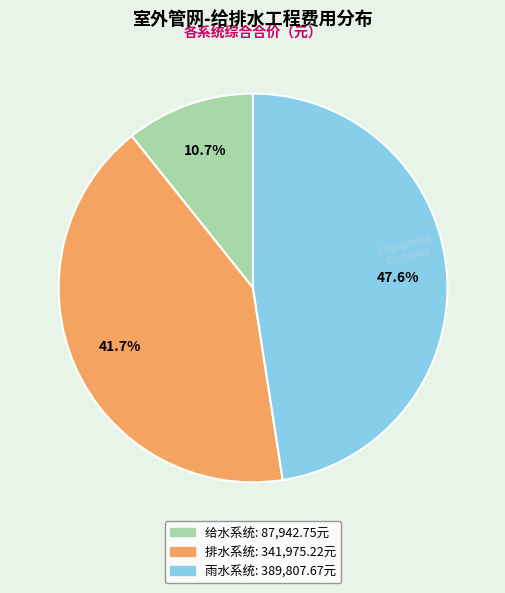

Rank the categories by value from lowest to highest.

给水系统, 排水系统, 雨水系统